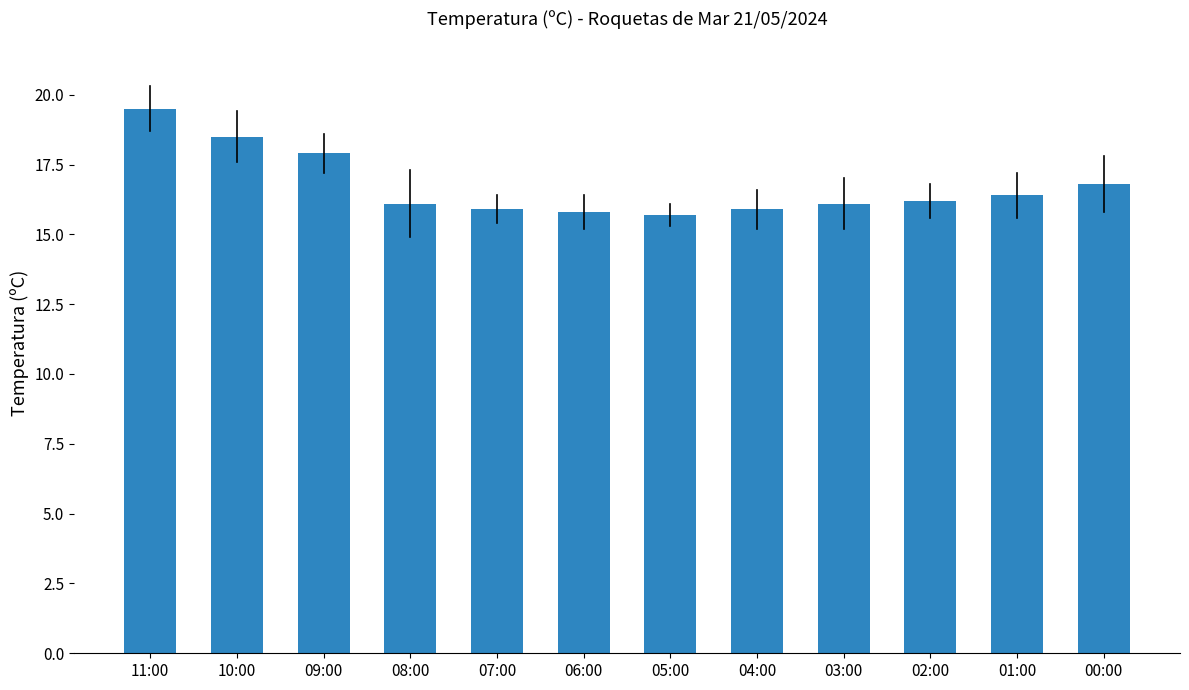

Is it true that the value at 09:00 is 17.9?

True